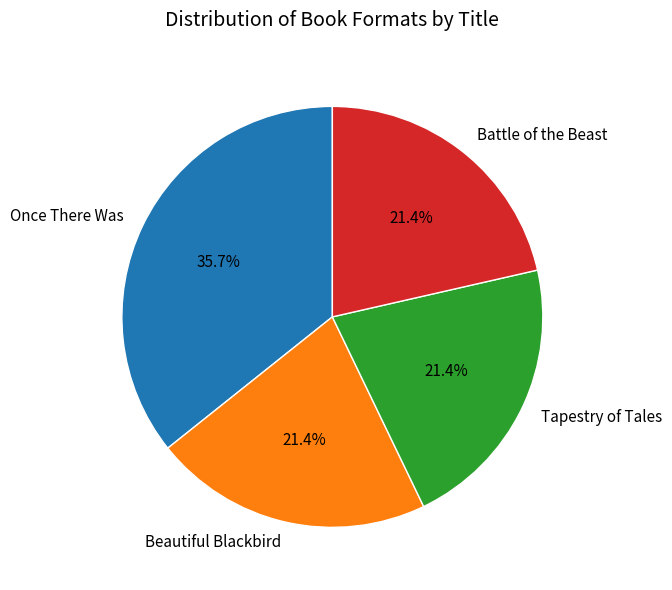

To the nearest percent, what percentage of the pie is Once There Was?

36%